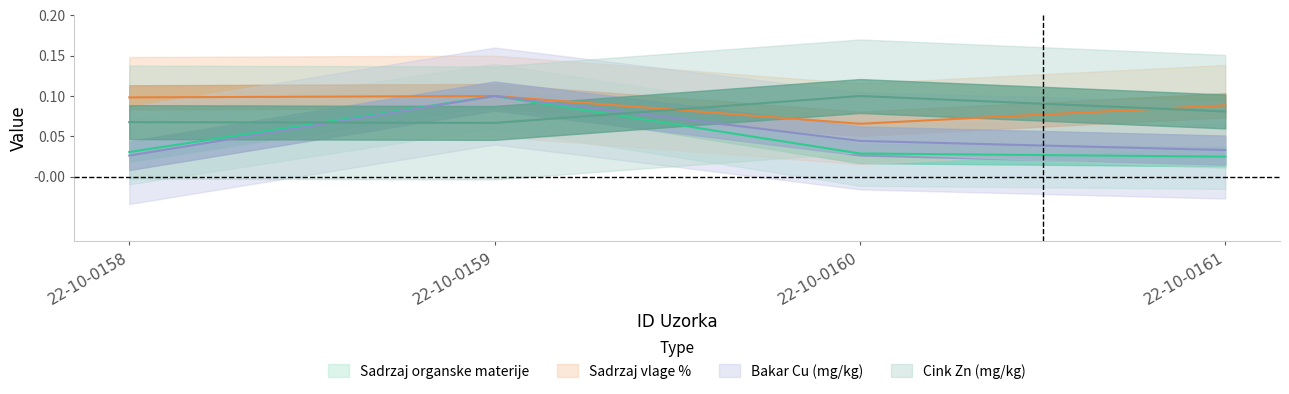

What is the lowest value of the Sadrzaj vlage % series?

0.1